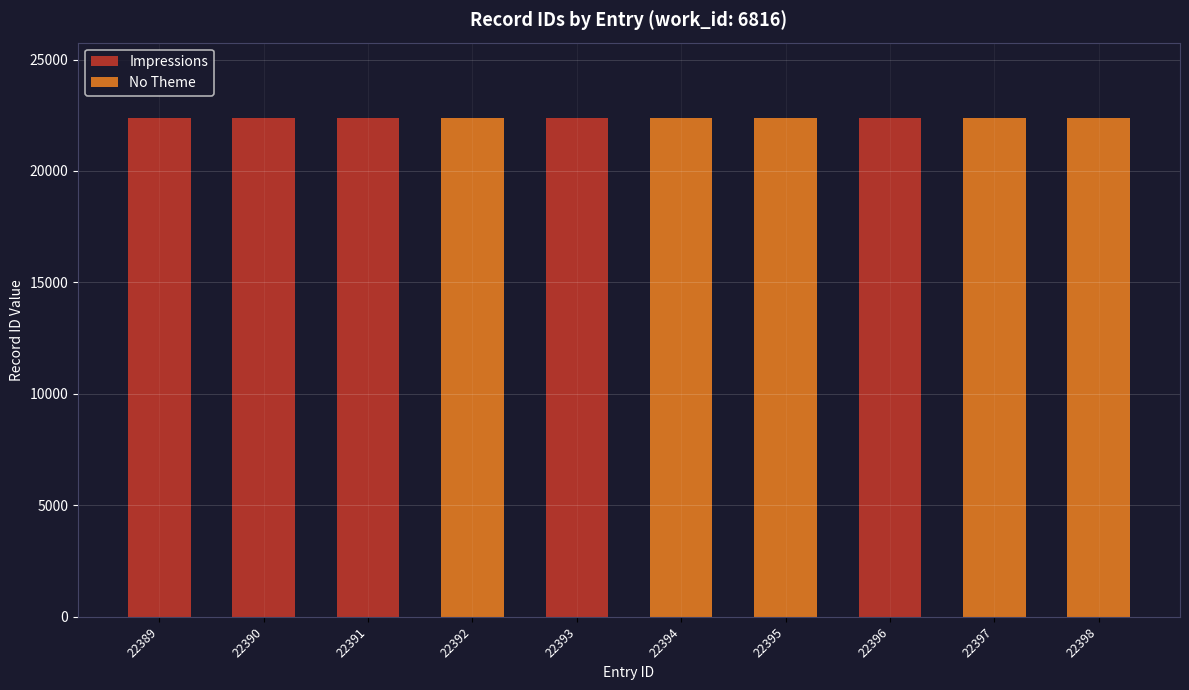

What is the sum of all Impressions values?

111959